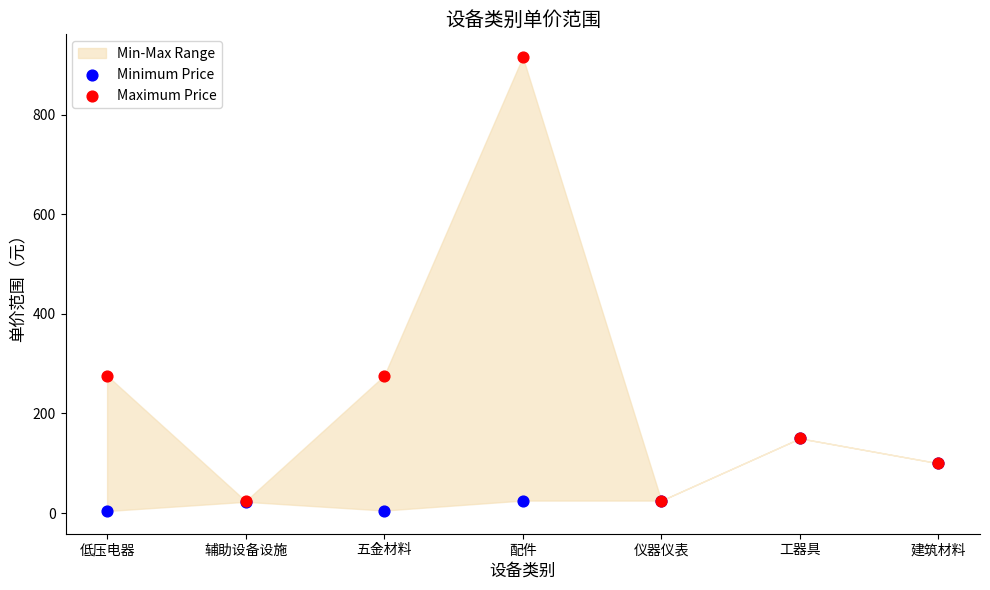

Which series contains the highest Y value?

Maximum Price